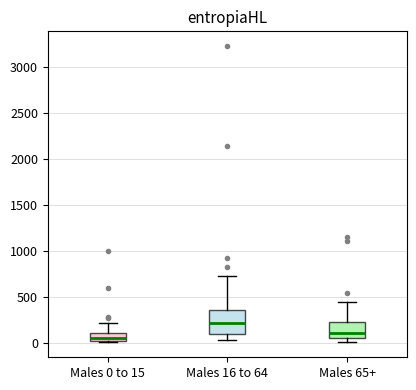

Which box's median line is the highest?

Males 16 to 64